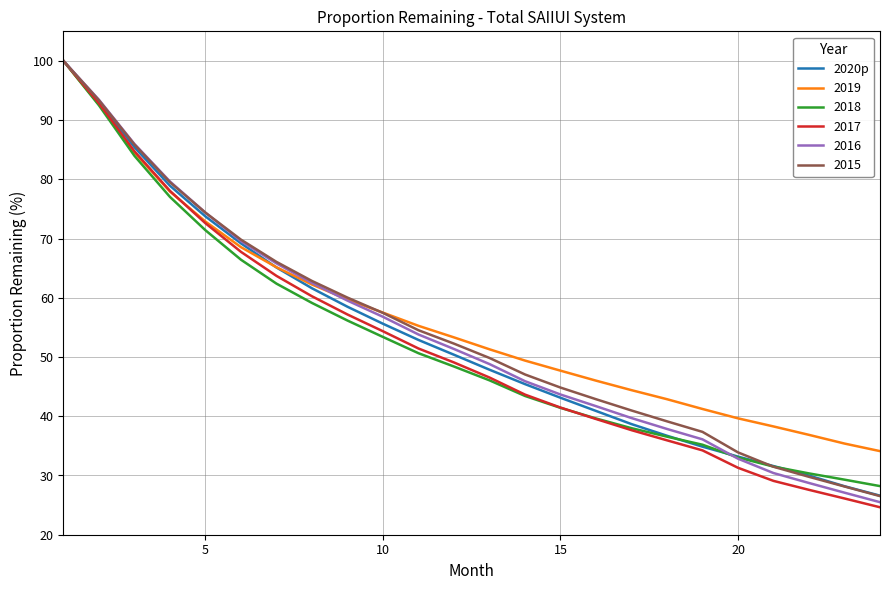

What is the lowest value of the 2018 series?

28.2